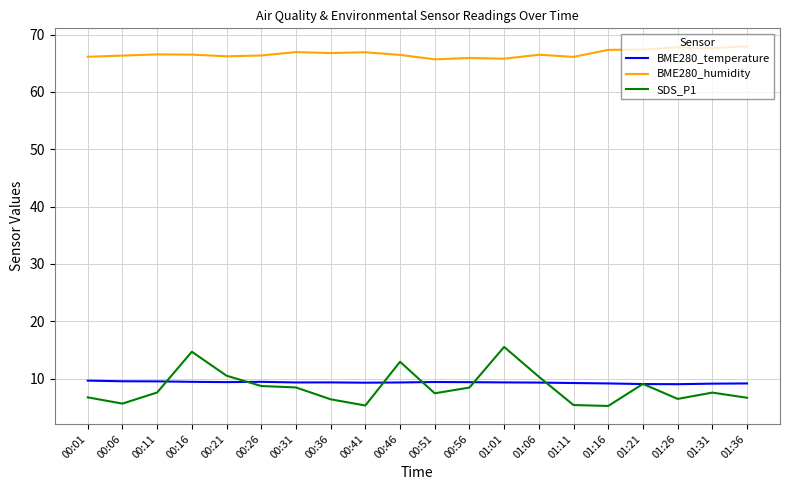

What position from the right is 00:46?

11